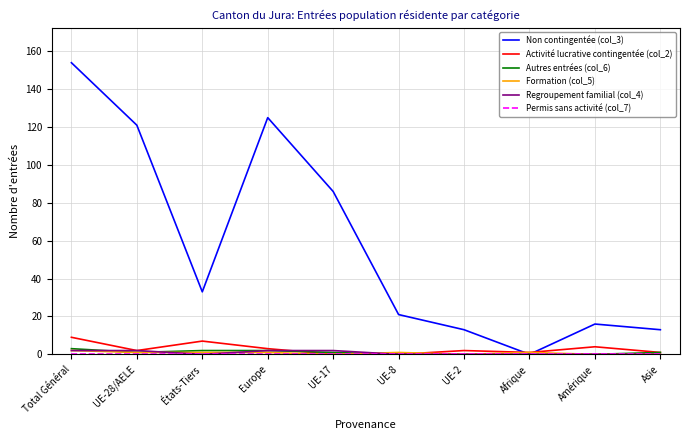

True or false: Non contingentée (col_3) has a value of 86 at UE-17.

True